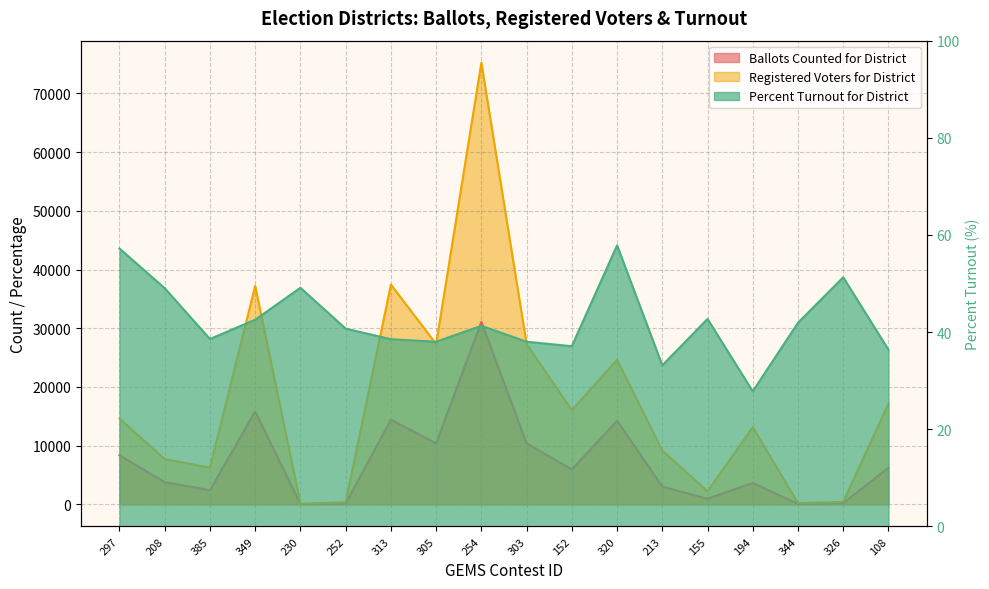

What is the sum of the Registered Voters for District values at 252 and 155?

2587.0